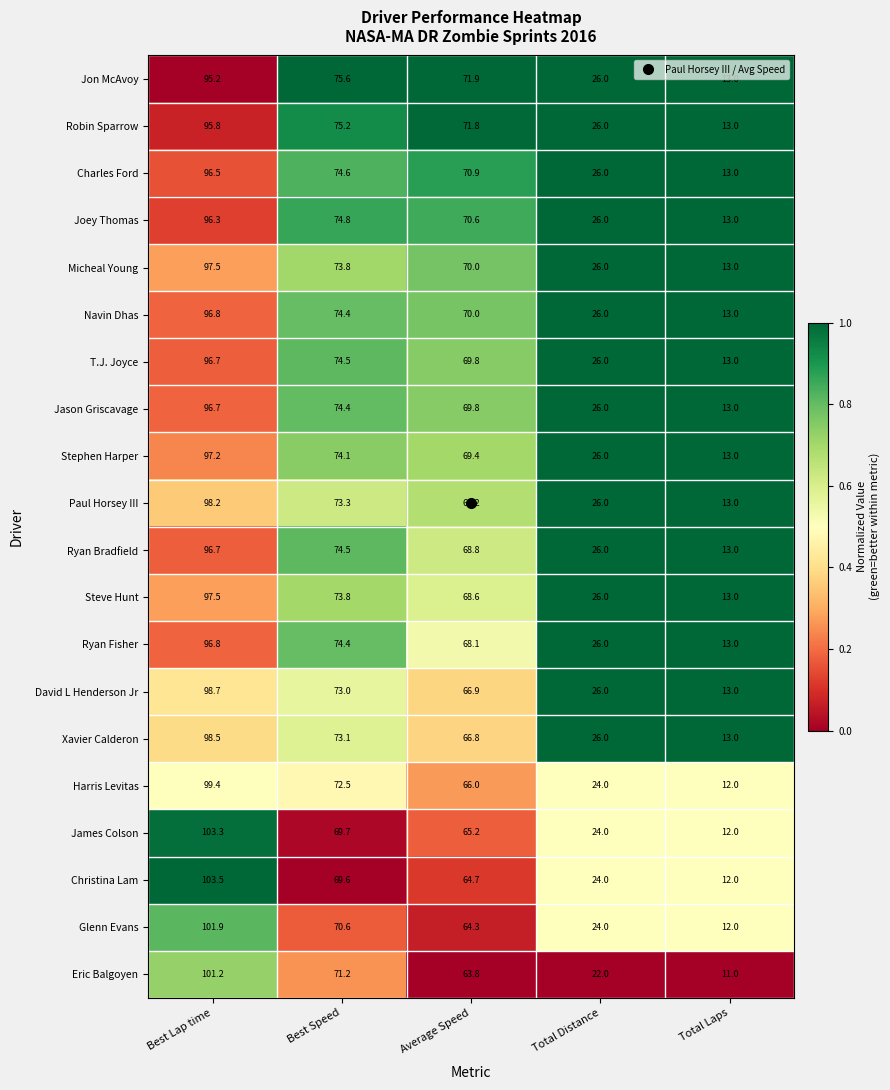

Which category has the highest value in the Stephen Harper series?

Best Lap time